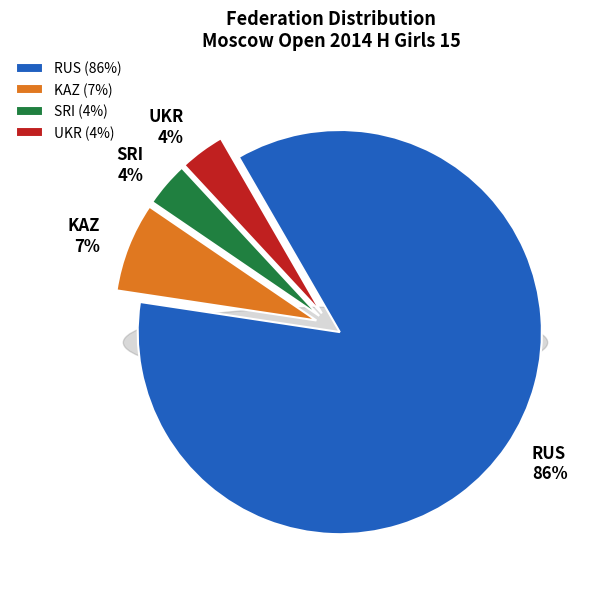

What percentage is the KAZ slice, to the nearest percent?

7%